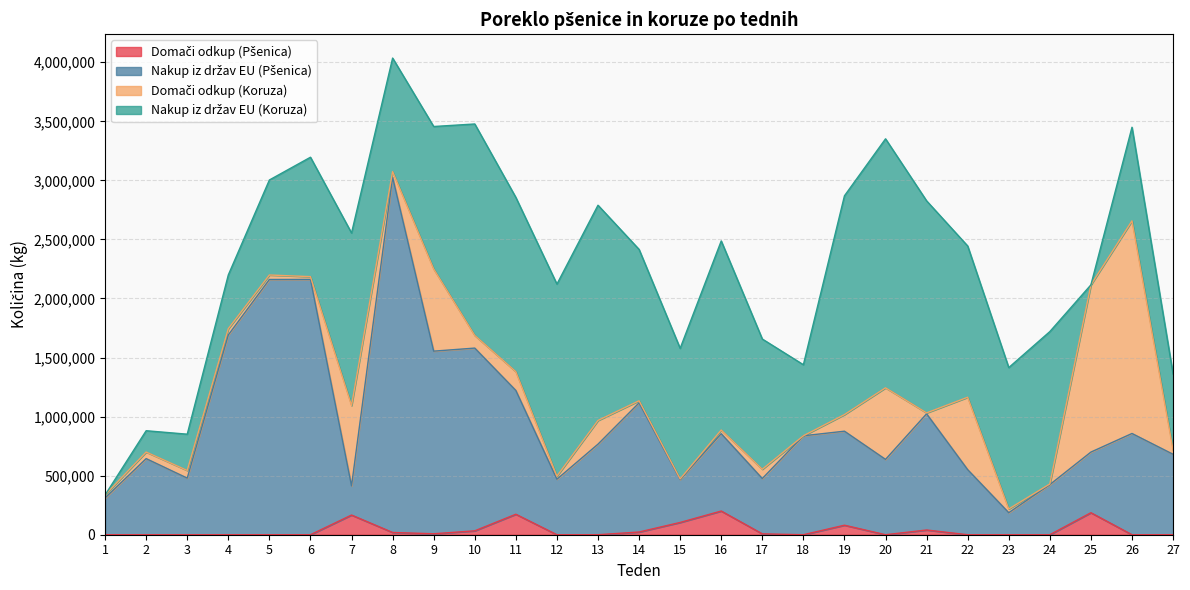

Rank the categories by Nakup iz držav EU (Pšenica) value from highest to lowest.

8, 6, 5, 4, 10, 9, 11, 14, 21, 19, 26, 16, 18, 13, 25, 27, 2, 20, 22, 3, 17, 12, 15, 24, 7, 1, 23